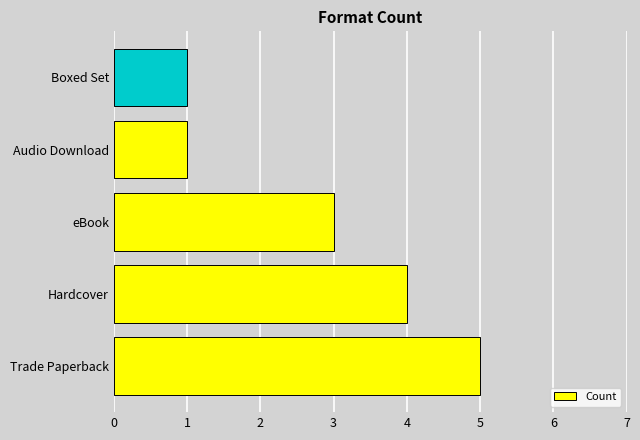

Are the bars grouped side by side (vs. stacked)?

No